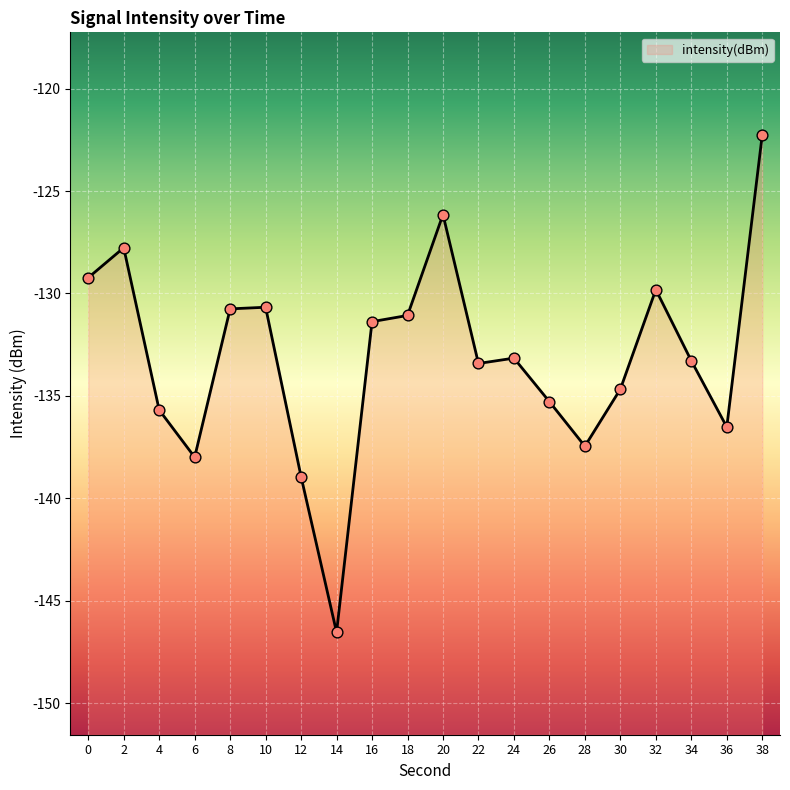

What is the change in value from 28 to 38?

+15.2